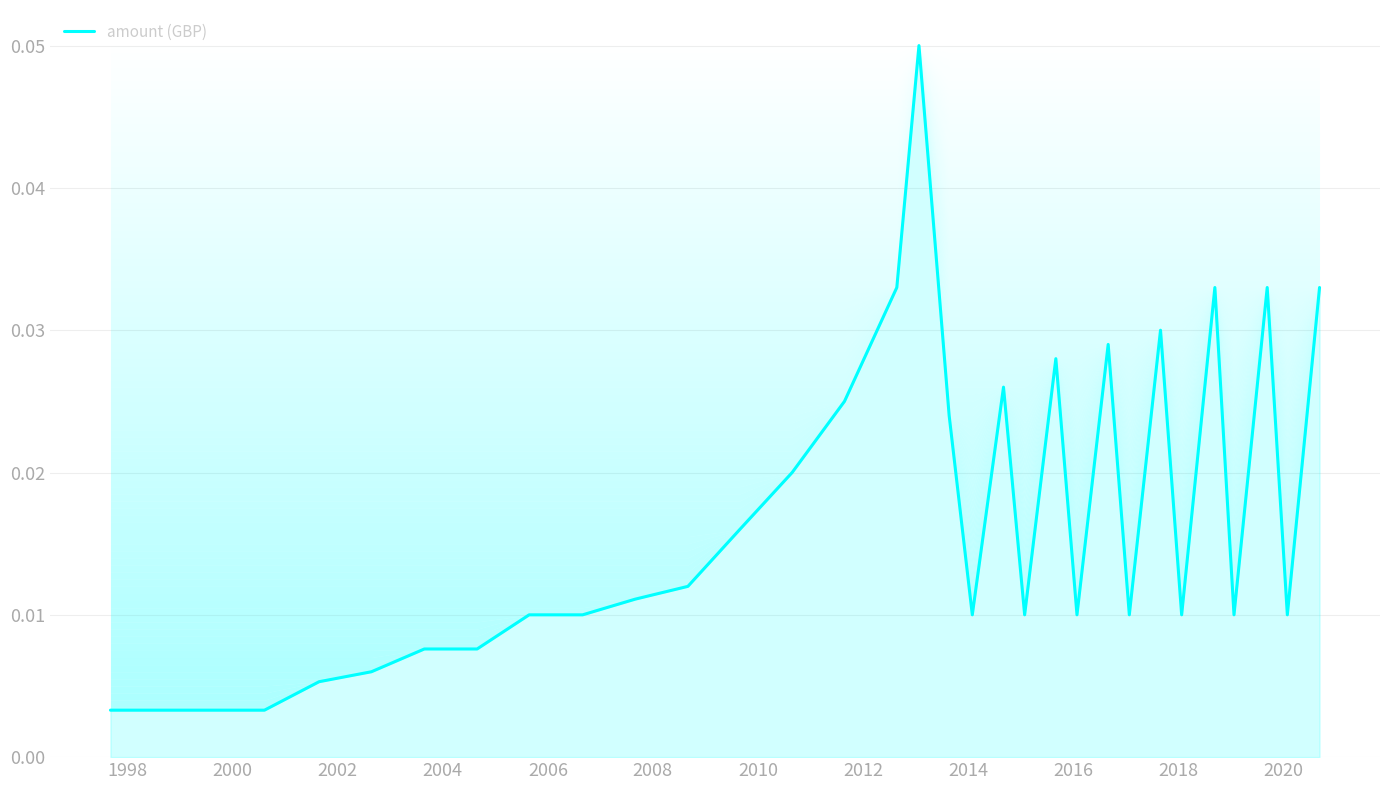

Does the chart display data point markers on the line(s)?

No